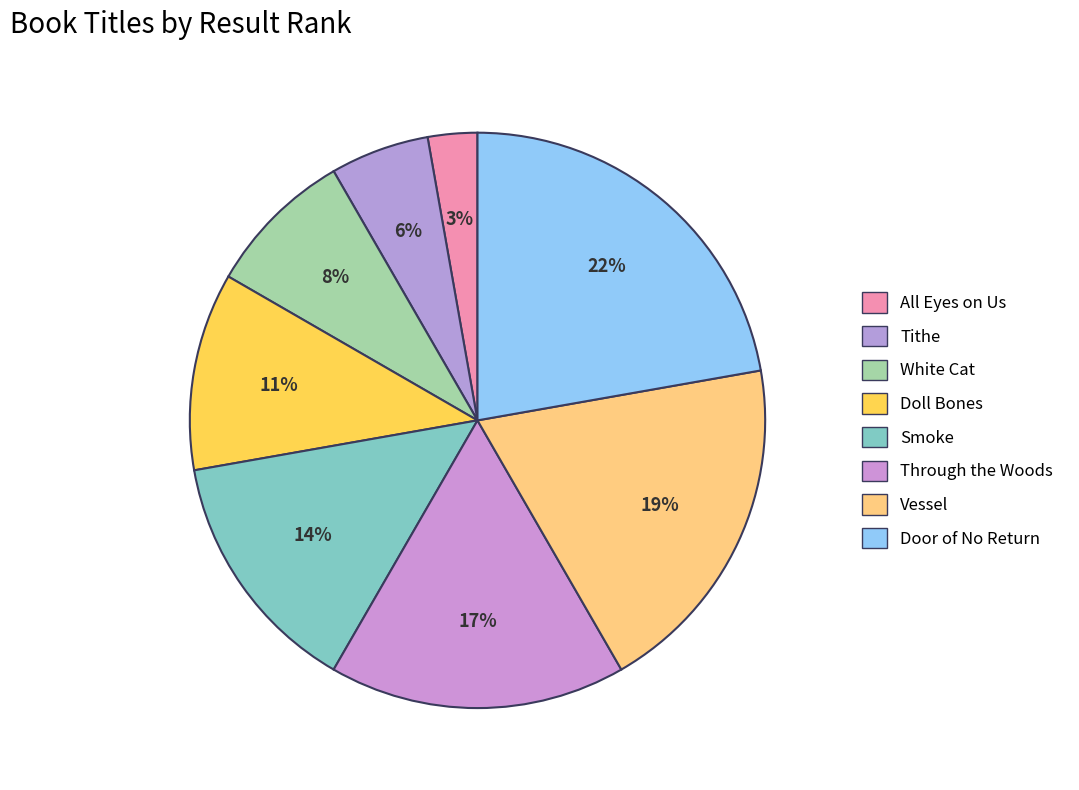

Rank the categories by value from lowest to highest.

All Eyes on Us, Tithe, White Cat, Doll Bones, Smoke, Through the Woods, Vessel, Door of No Return